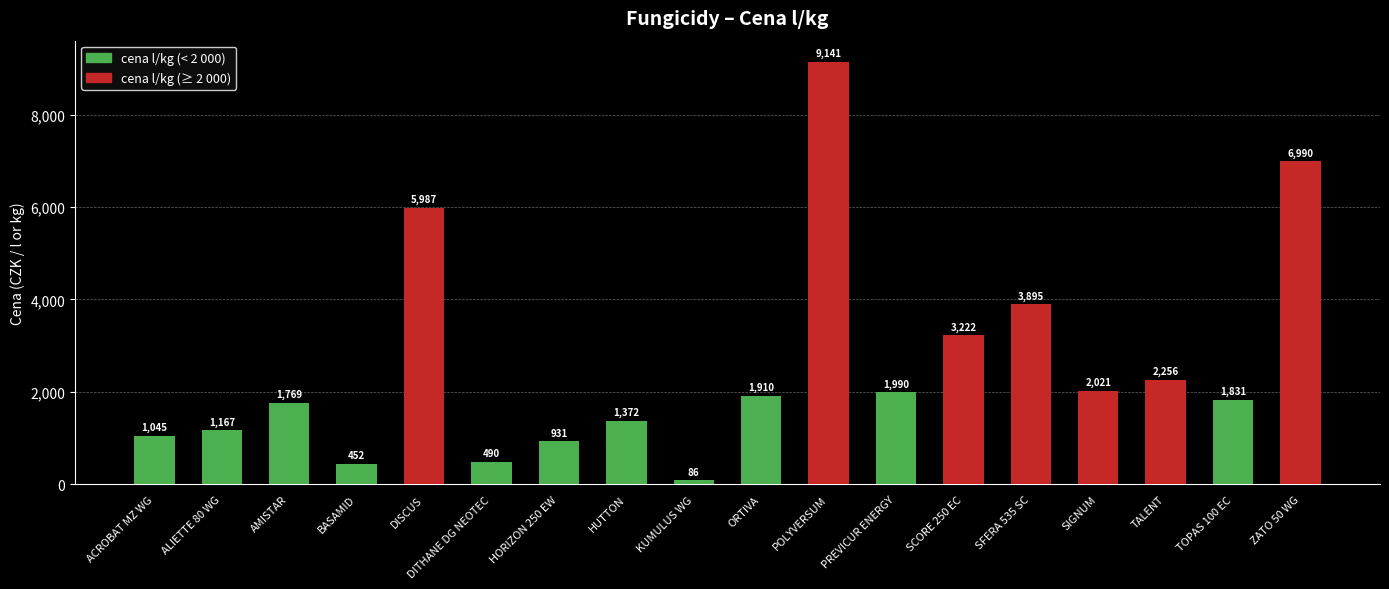

What position from the right is HUTTON?

11